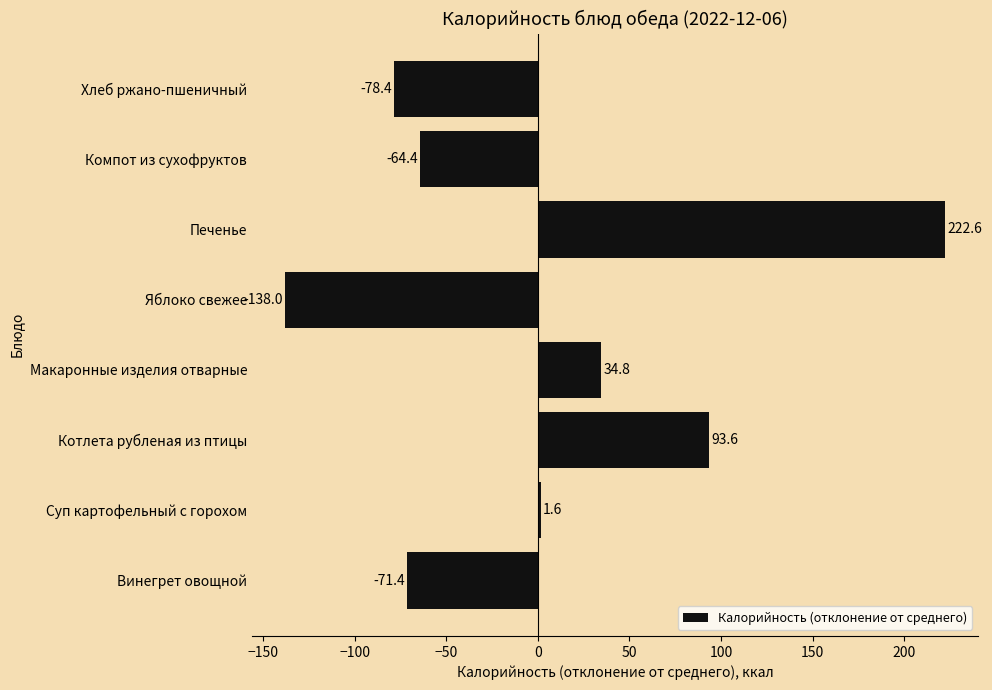

Is it true that the value at Хлеб ржано-пшеничный is -39.1?

False